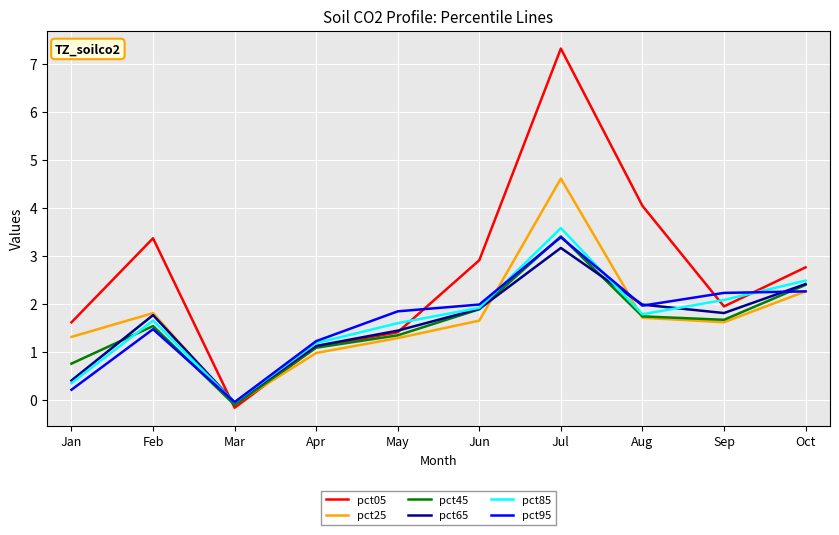

The pct65 series shows 1.1 at Apr. True or false?

True